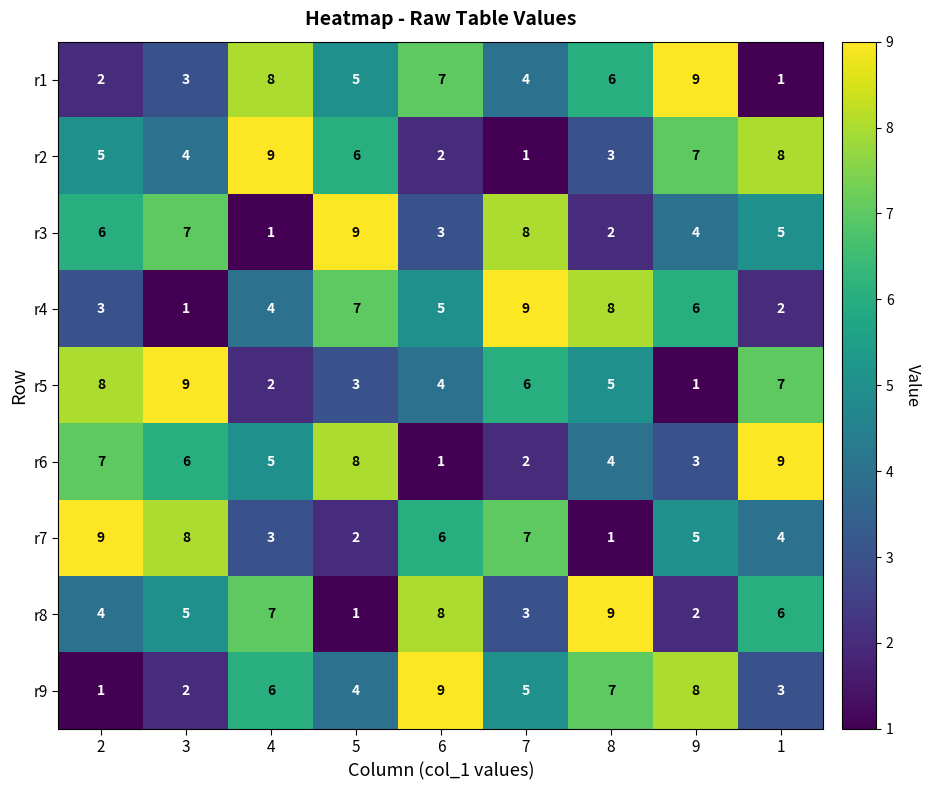

Is the value of r8 at 3 greater than the value of r1 at 4?

No